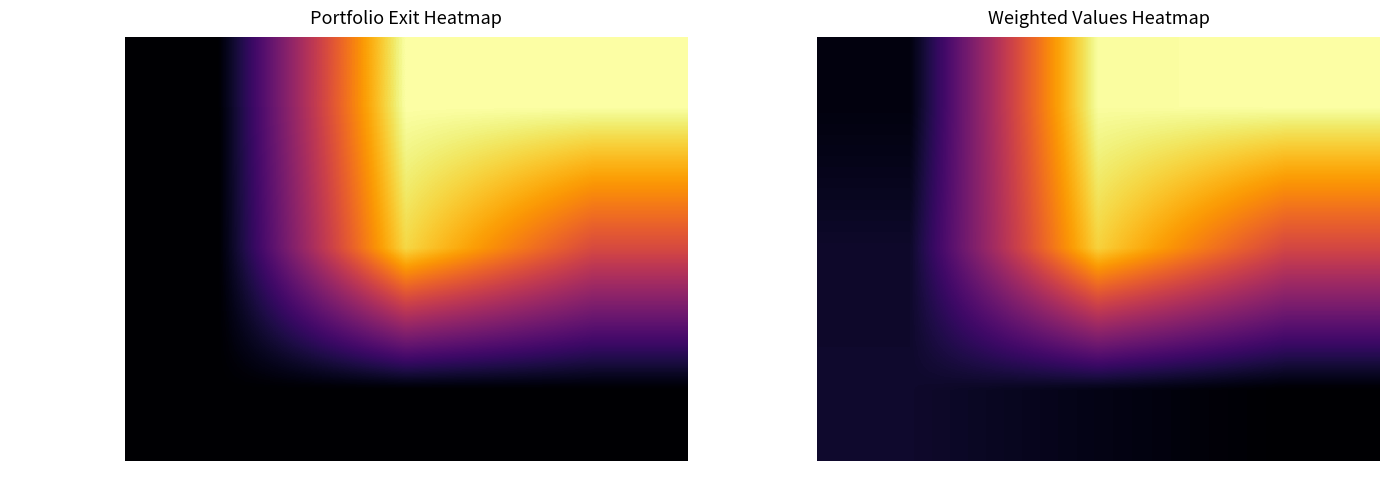

True or false: BIOGEN INC has a value of 0.1 at Change.

True